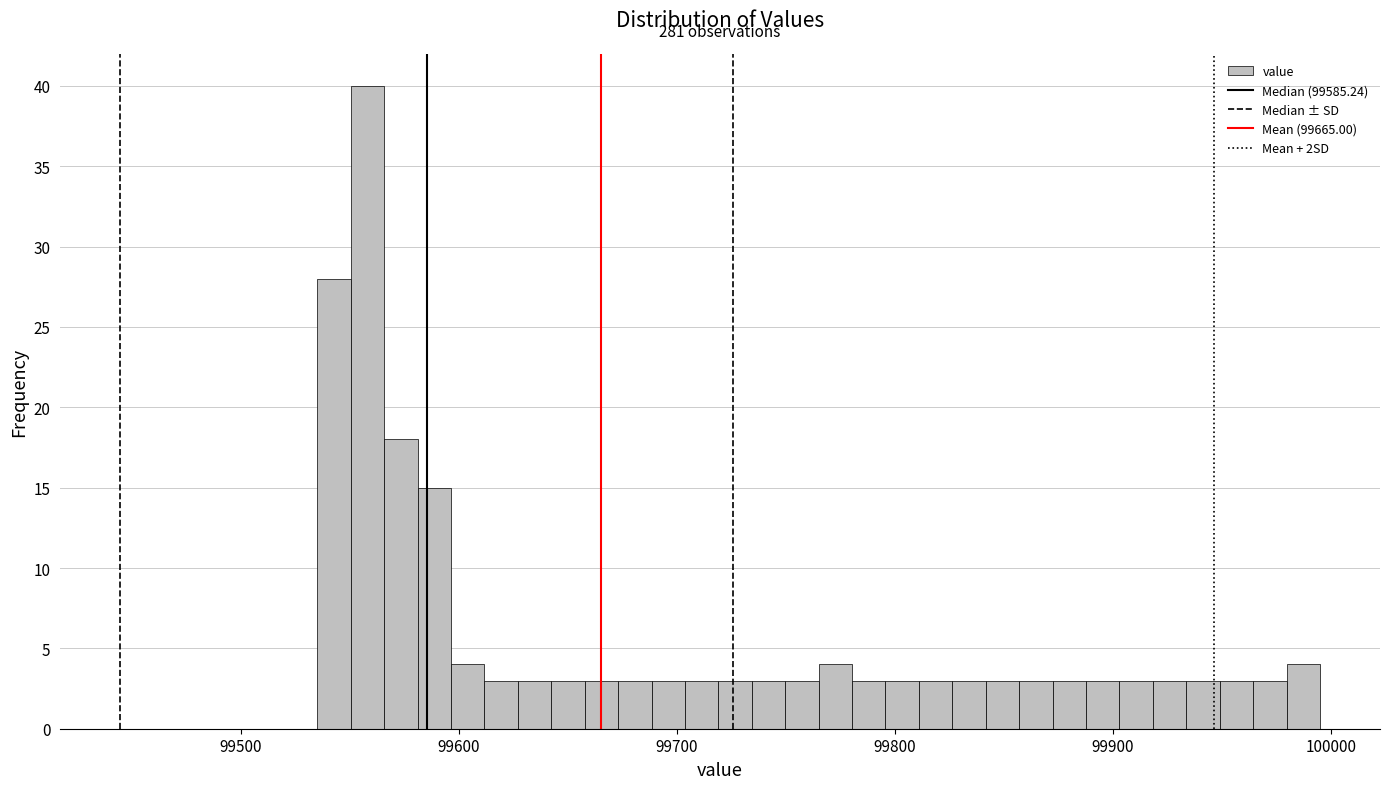

Around what value on the x-axis is the tallest bar? Give the approximate position of its centre, as read against the axis.

99560